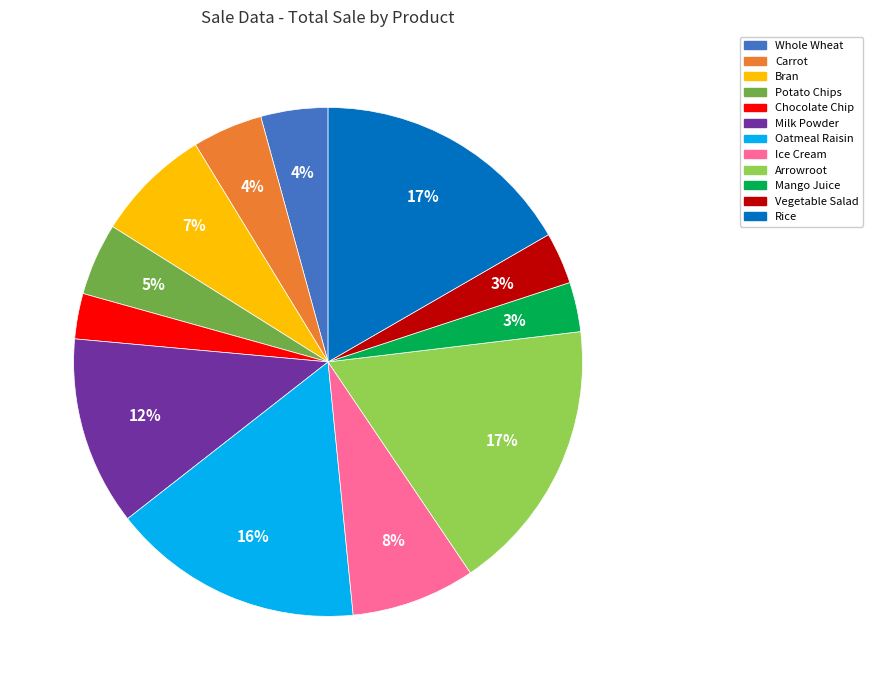

The Rice slice represents 17% of the pie. True or false?

True